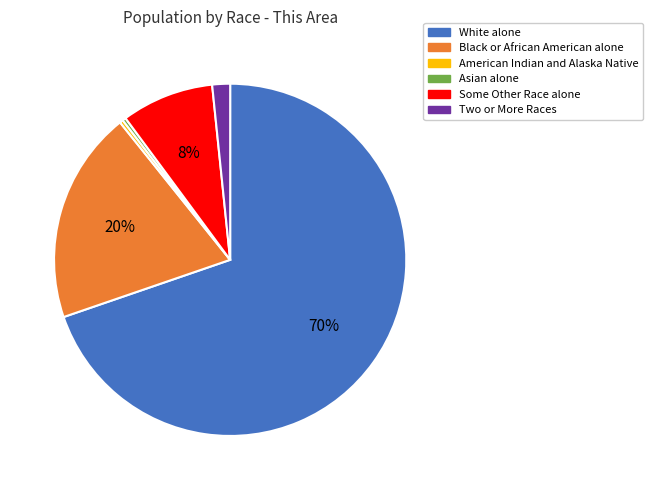

Count the number of slices in the pie.

6